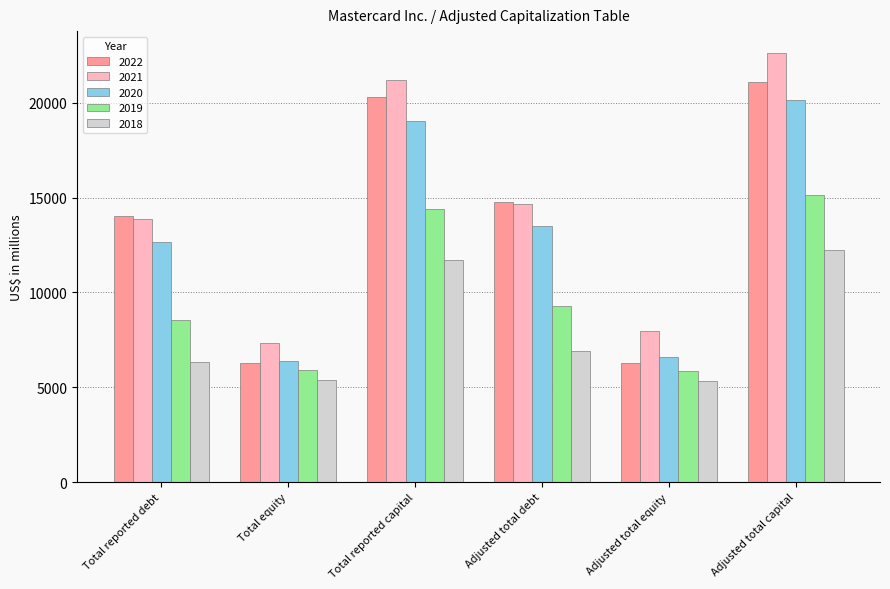

The 2021 series shows 7983 at Adjusted total equity. True or false?

True